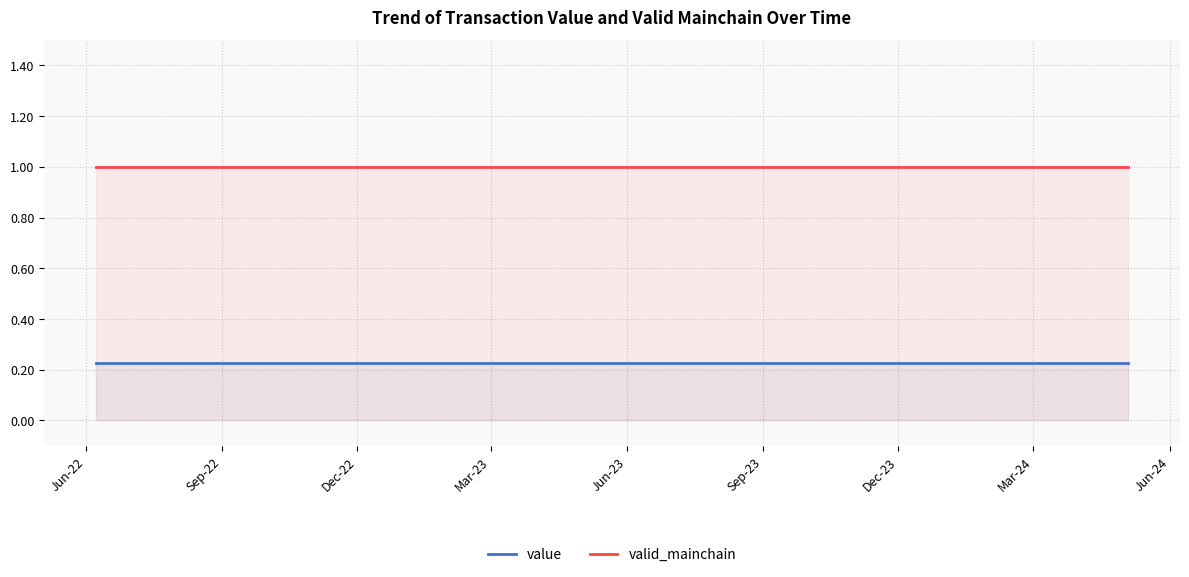

True or false: valid_mainchain and value cross at least once.

False